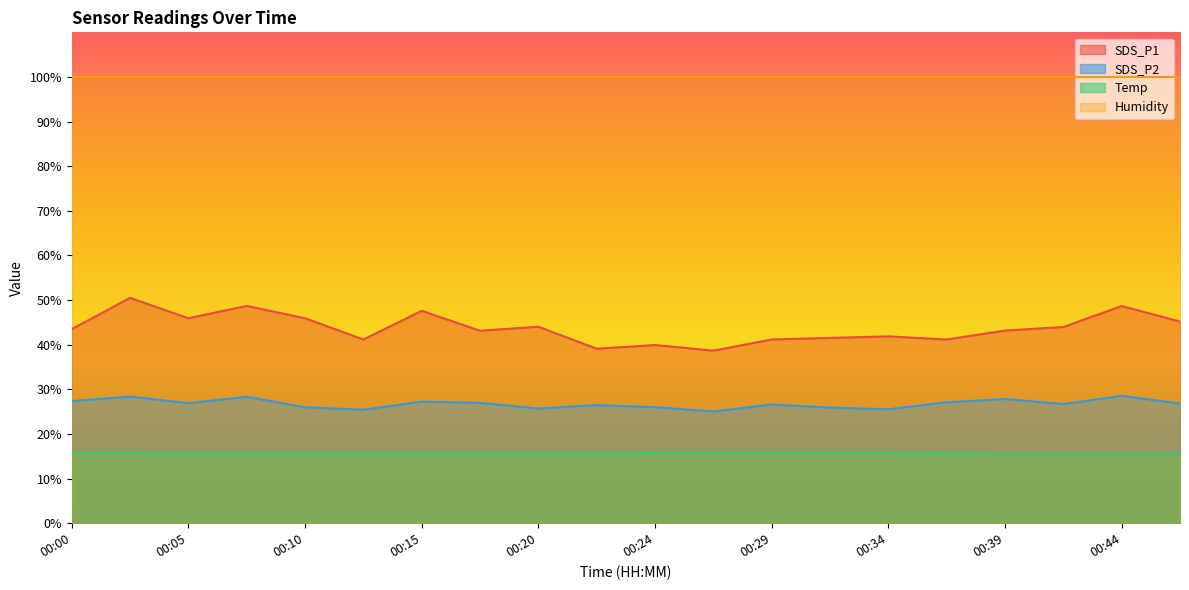

The SDS_P1 series shows 60.0 at 00:27. True or false?

False